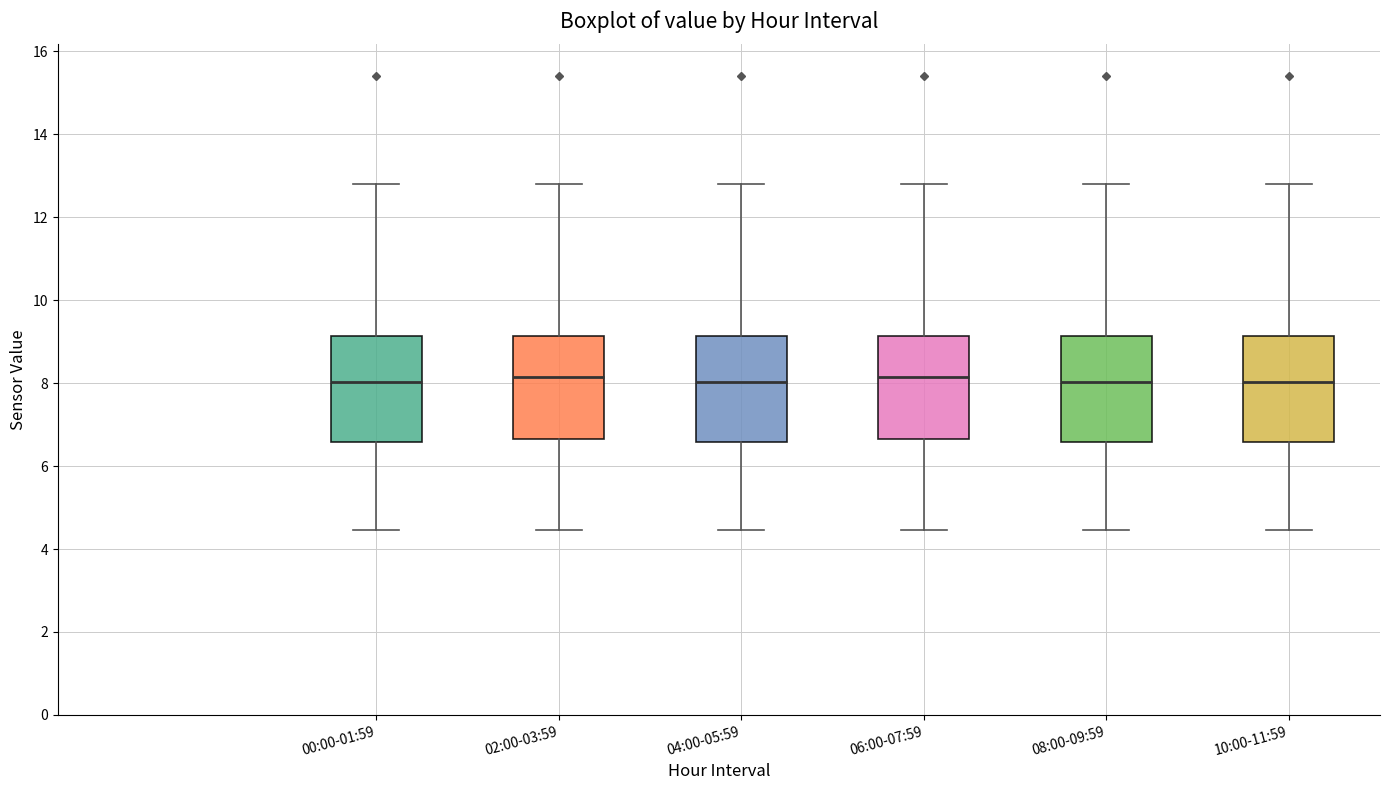

Reading left to right, read every box against the y-axis: the position of its median line, the range the box covers, and the ends of its whiskers. The values are not printed on the chart, so give them approximately, as read against the axis.

00:00-01:59: median 8.0, box 6.6 to 9.2, whiskers 4.4 to 12.8
02:00-03:59: median 8.2, box 6.6 to 9.2, whiskers 4.4 to 12.8
04:00-05:59: median 8.0, box 6.6 to 9.2, whiskers 4.4 to 12.8
06:00-07:59: median 8.2, box 6.6 to 9.2, whiskers 4.4 to 12.8
08:00-09:59: median 8.0, box 6.6 to 9.2, whiskers 4.4 to 12.8
10:00-11:59: median 8.0, box 6.6 to 9.2, whiskers 4.4 to 12.8